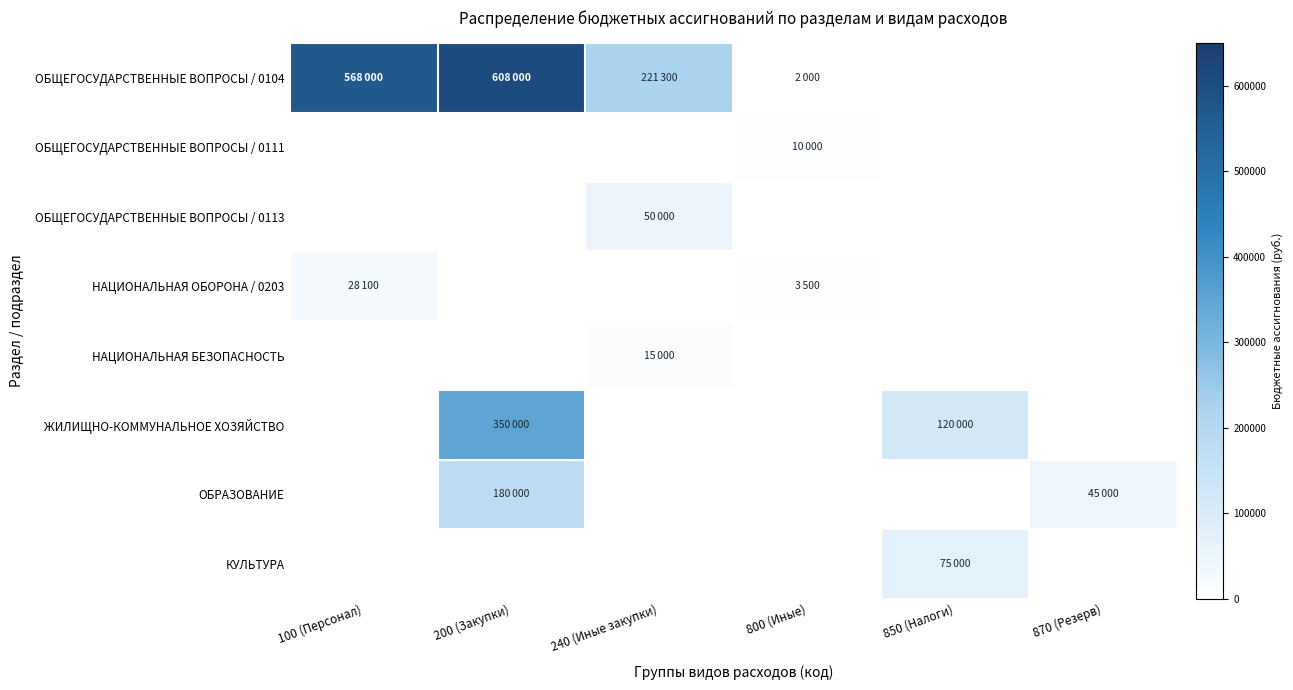

How many distinct data groups are displayed?

8